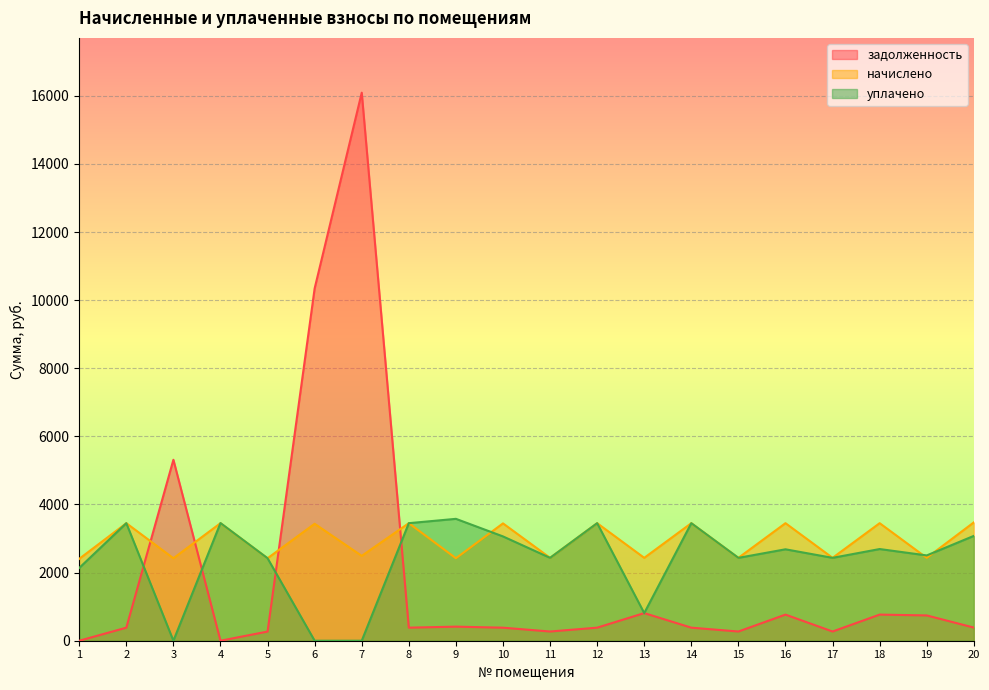

What is the difference between the уплачено values at 2 and 6?

3451.5